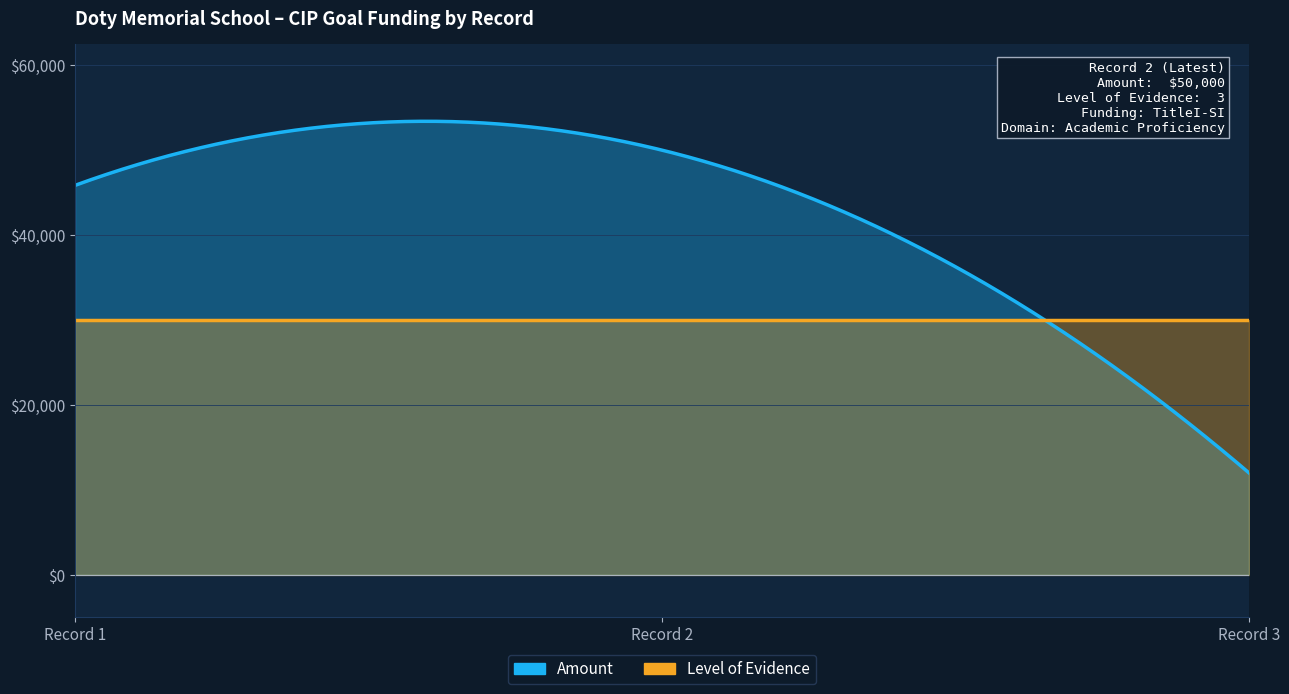

True or false: Level of Evidence has a value of 3 at 3.

True